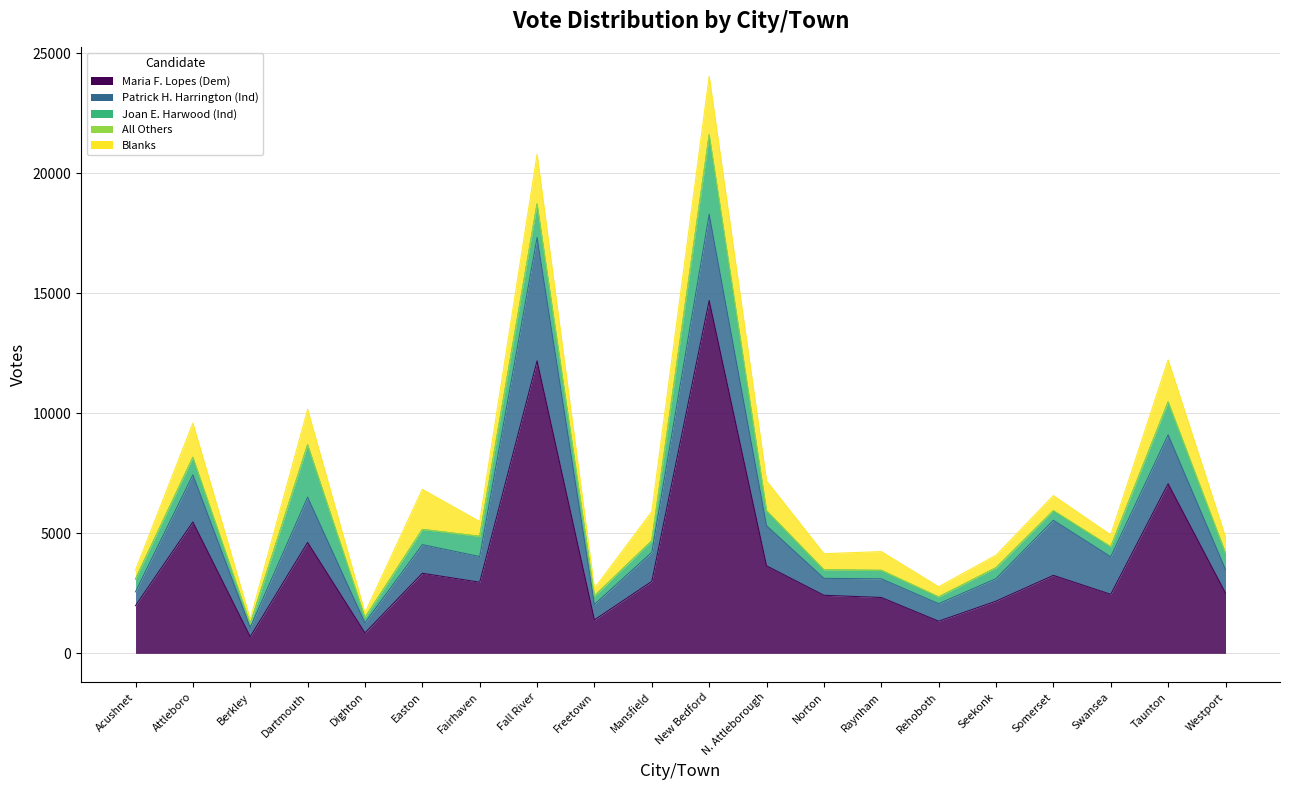

At which category does Patrick H. Harrington (Ind) reach its first local valley?

Berkley